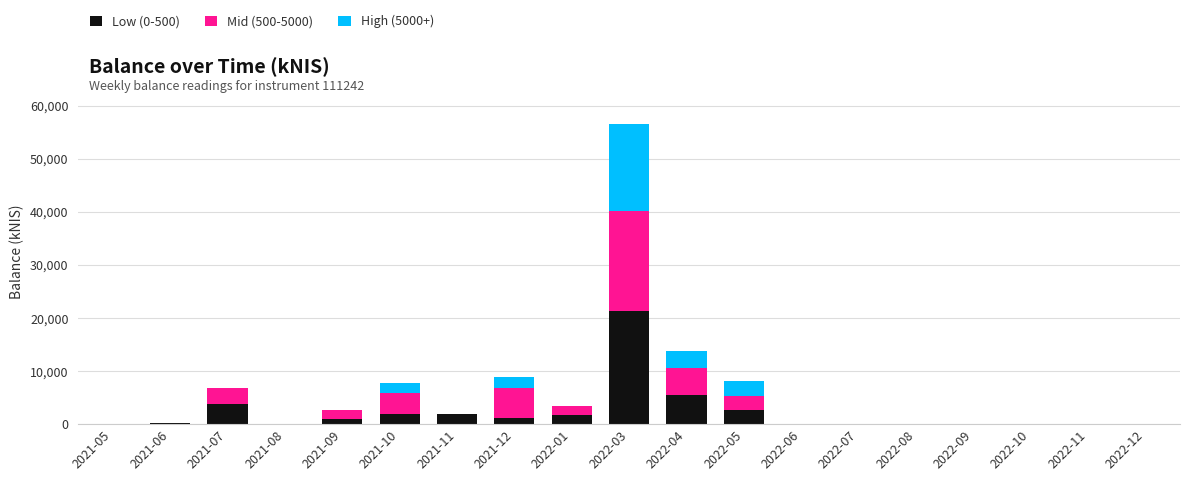

Does the chart contain stacked bars?

Yes